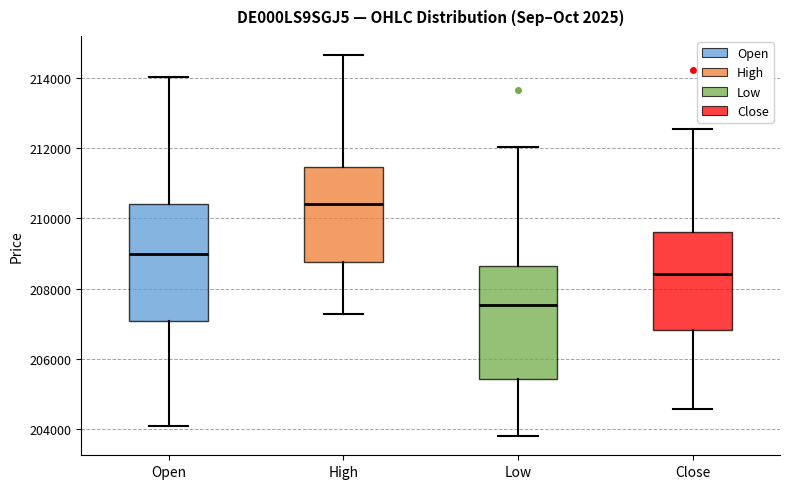

Where does the median line of the box for High sit on the y-axis? The values are not printed on the chart, so give them approximately, as read against the axis.

210400